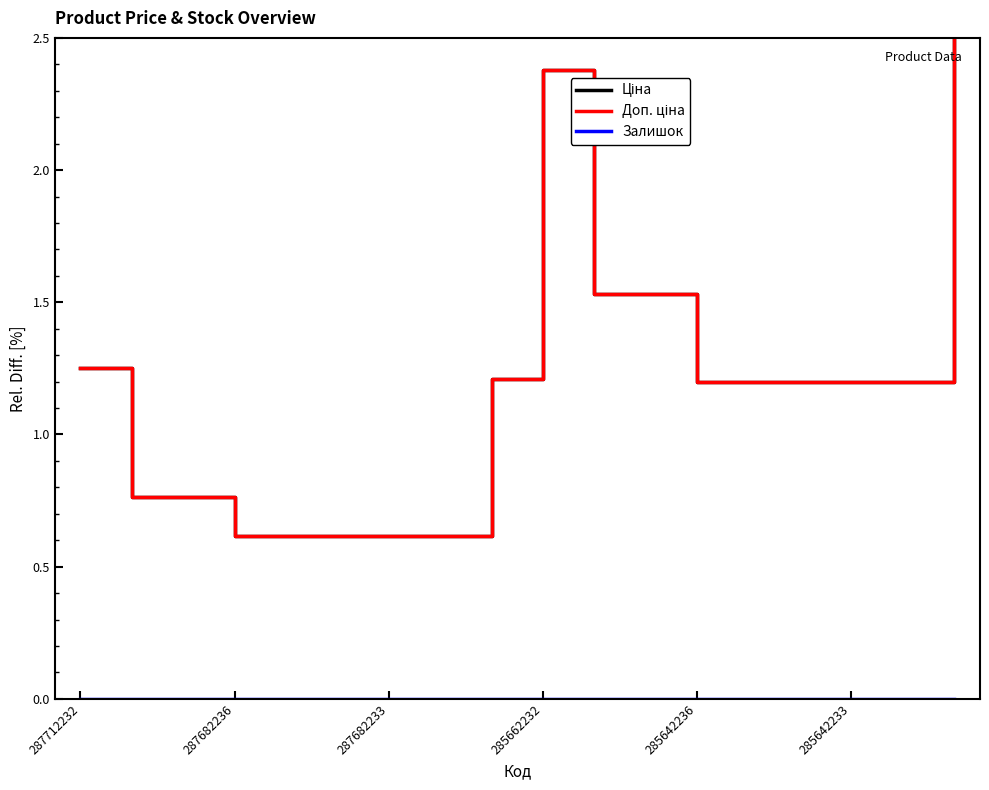

In Залишок, how many points are higher than both neighbors (excluding endpoints)?

3